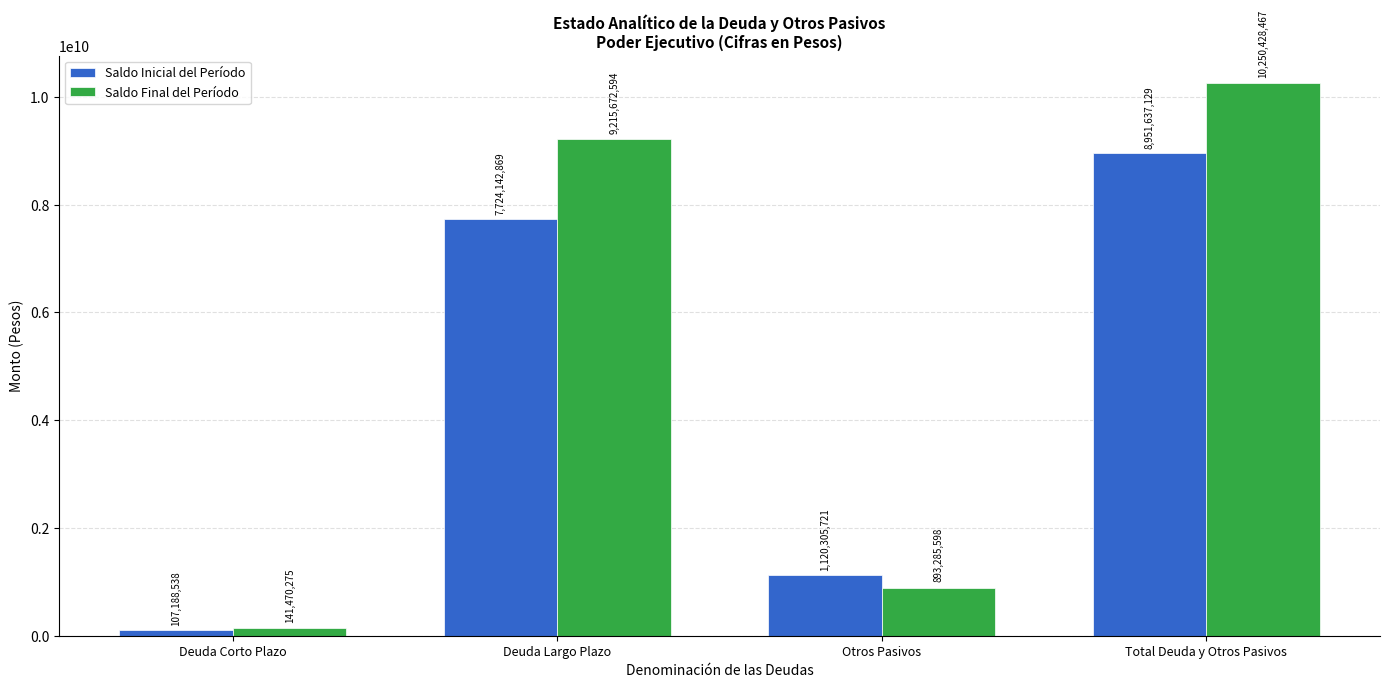

At Deuda Corto Plazo, list the series in order from largest to smallest.

Saldo Final del Período, Saldo Inicial del Período